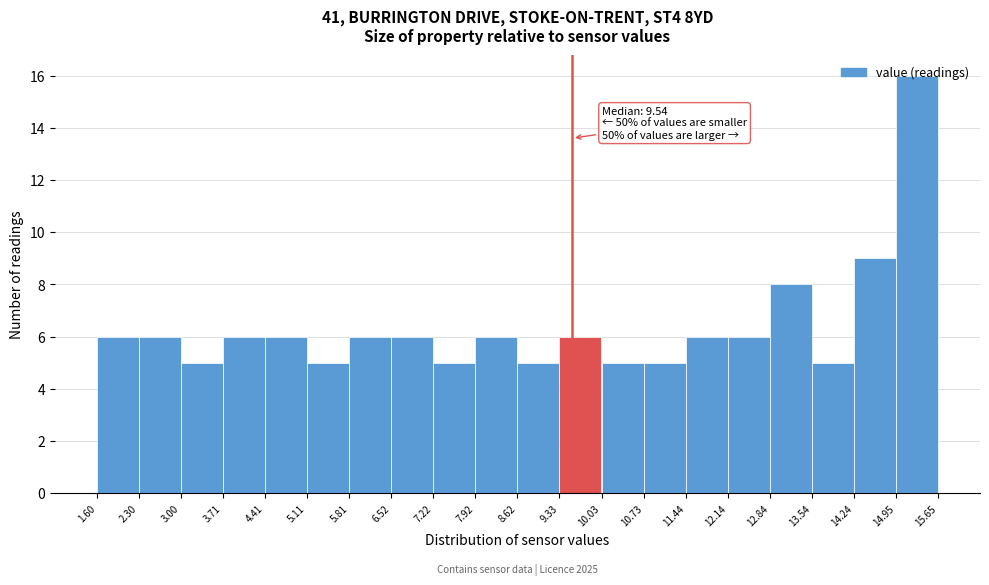

Over which range of the x-axis is the bar tallest?

14.95 to 15.65